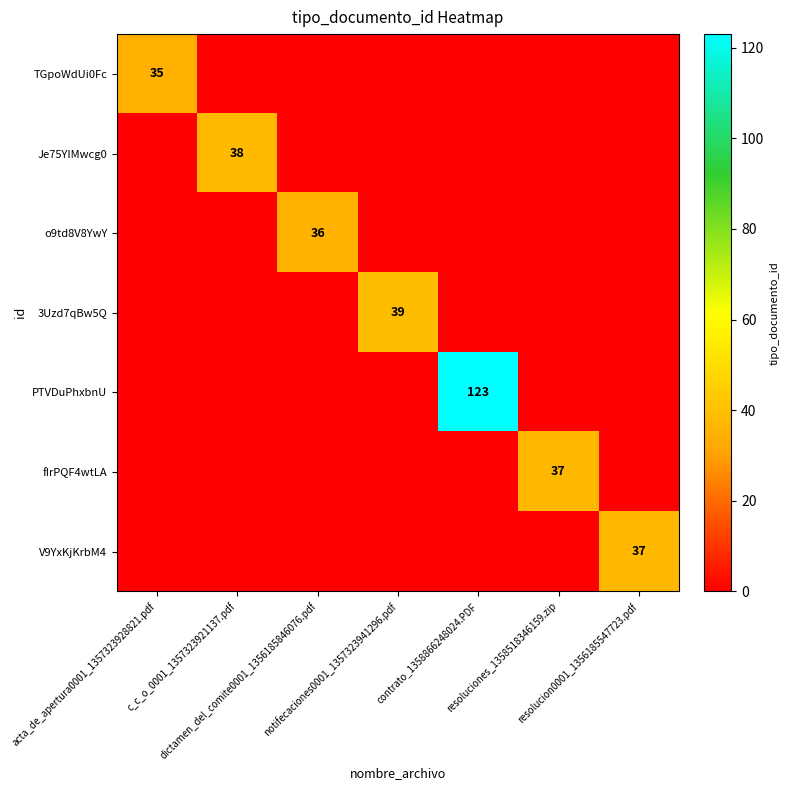

The value of V9YxKjKrbM4 at resolucion0001_1356185547723.pdf is 37. True or false?

True